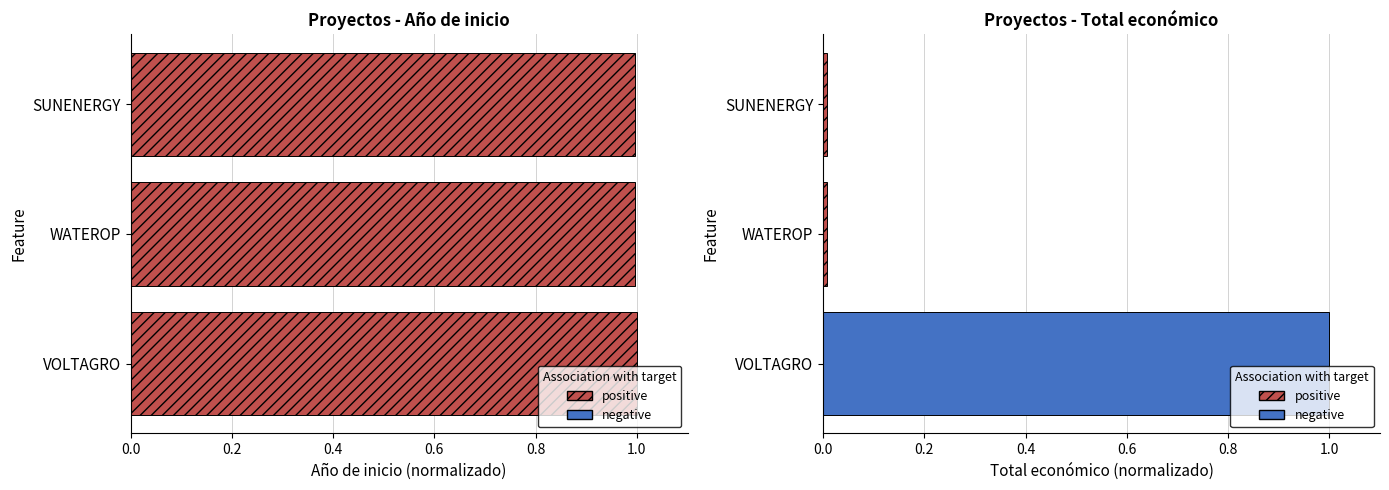

The value at SUNENERGY is 1.6. True or false?

False